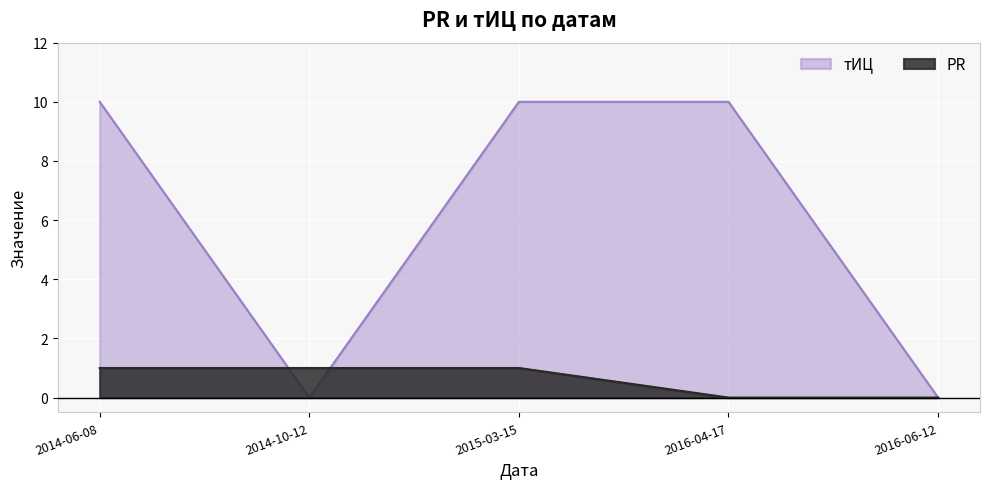

True or false: PR and тИЦ cross at least once.

True